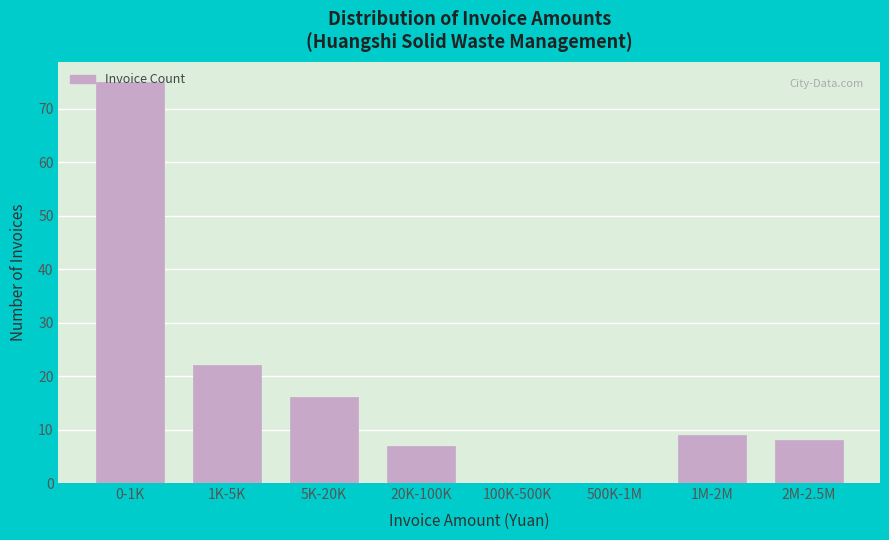

What is the greatest value displayed?

75